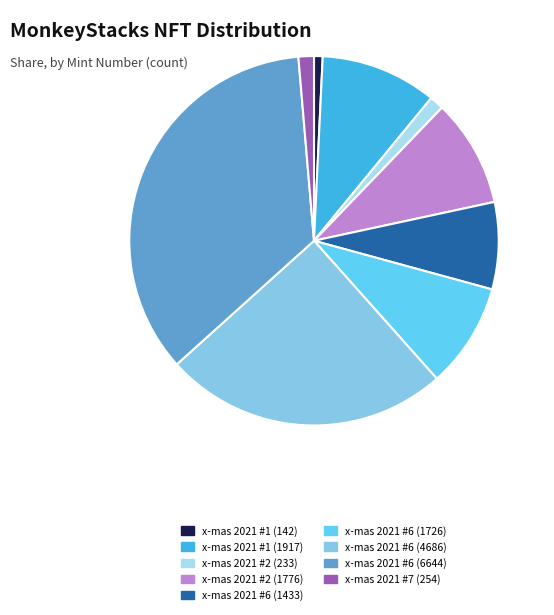

Which has a higher value, x-mas 2021 #6 (1726) or x-mas 2021 #1 (142)?

x-mas 2021 #6 (1726)